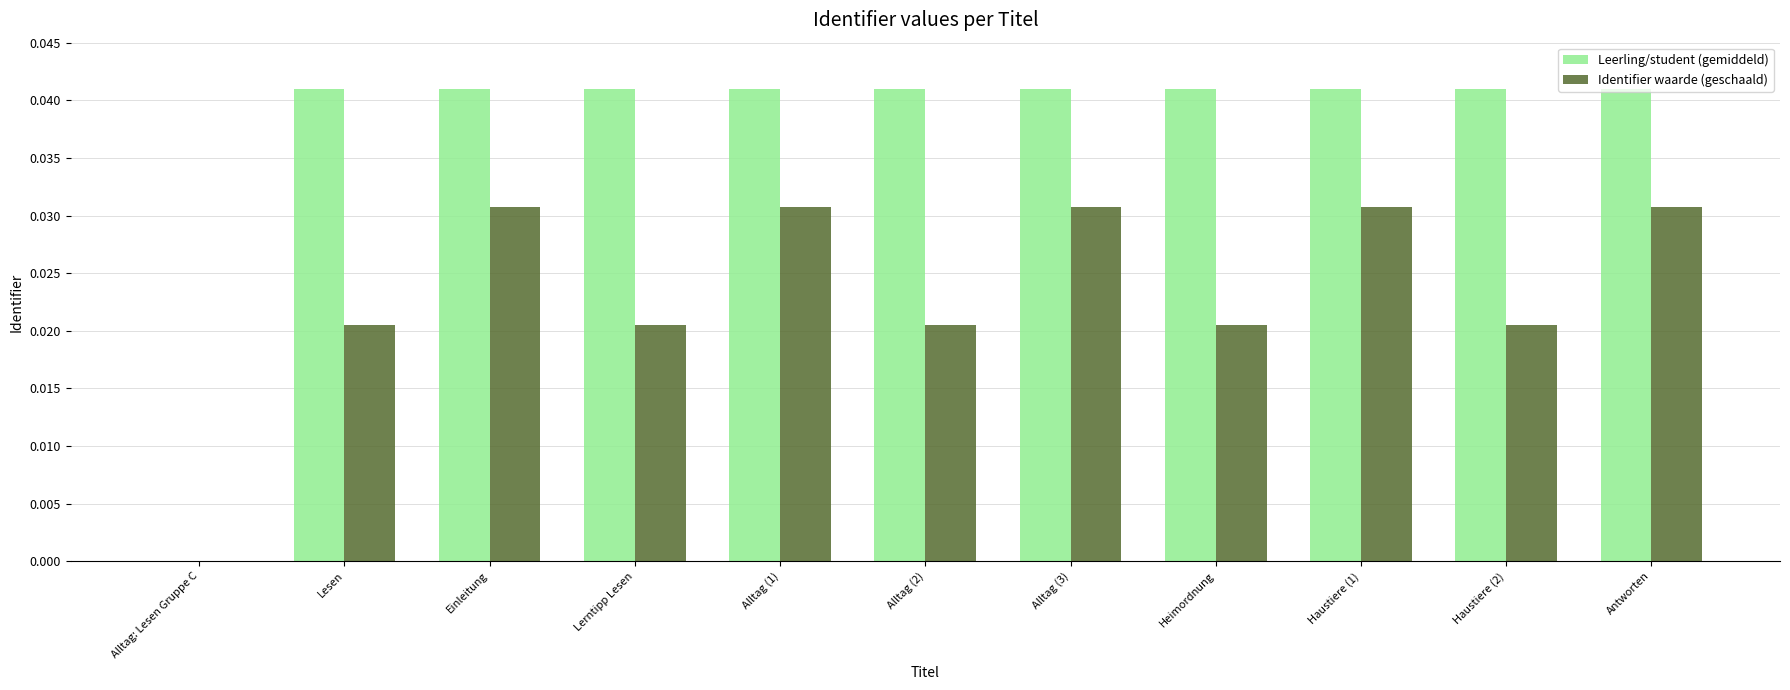

Is it true that Leerling/student (gemiddeld) equals 0.0 at Lerntipp Lesen?

True